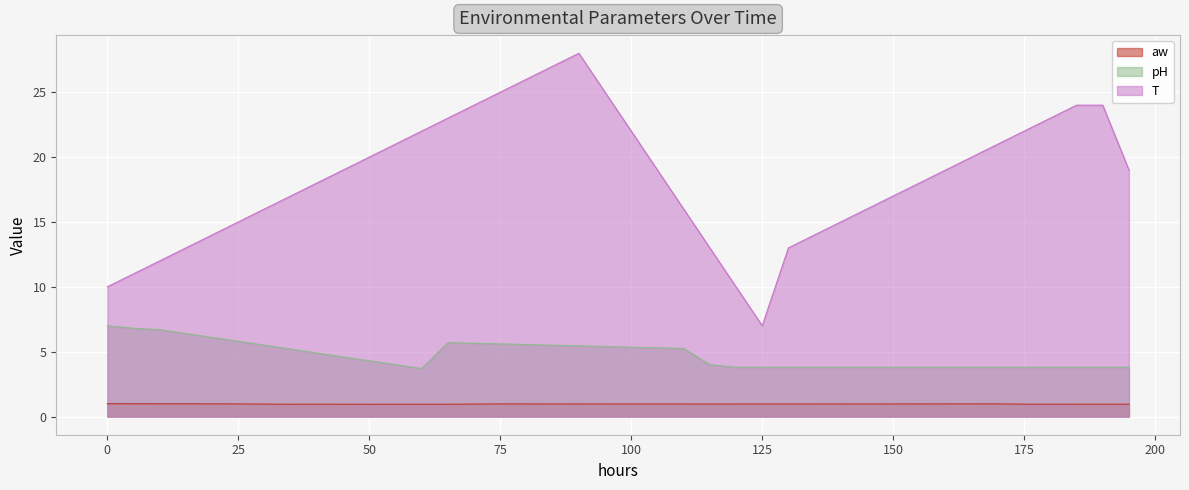

Rank the series by their maximum value, from lowest to highest.

aw, pH, T